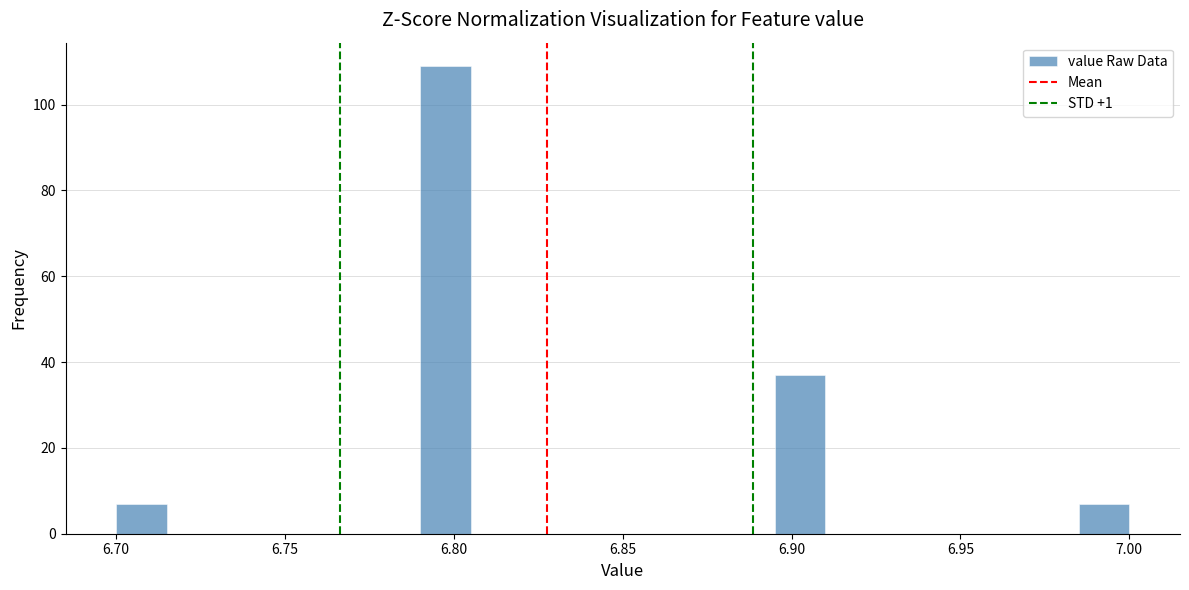

Around what value on the x-axis is the tallest bar? Give the approximate position of its centre, as read against the axis.

6.800